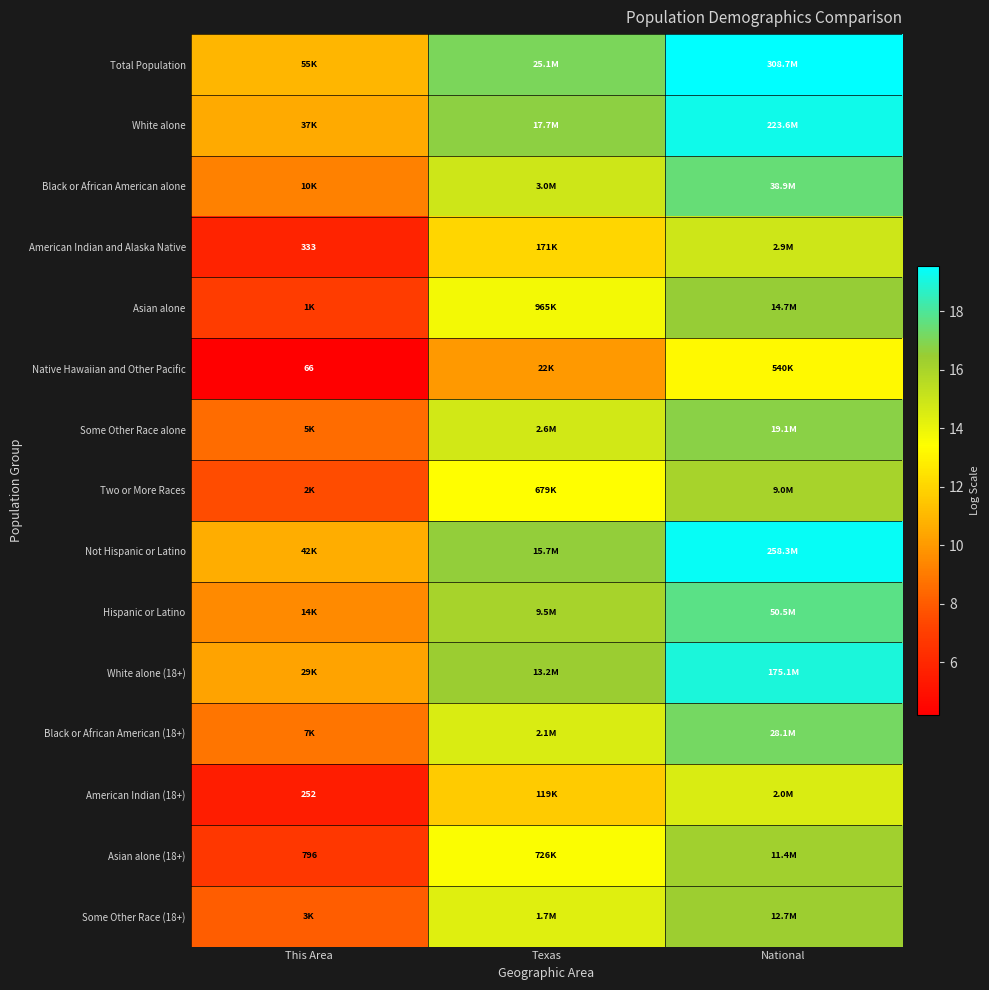

What is the lowest value of the White alone series?

10.5